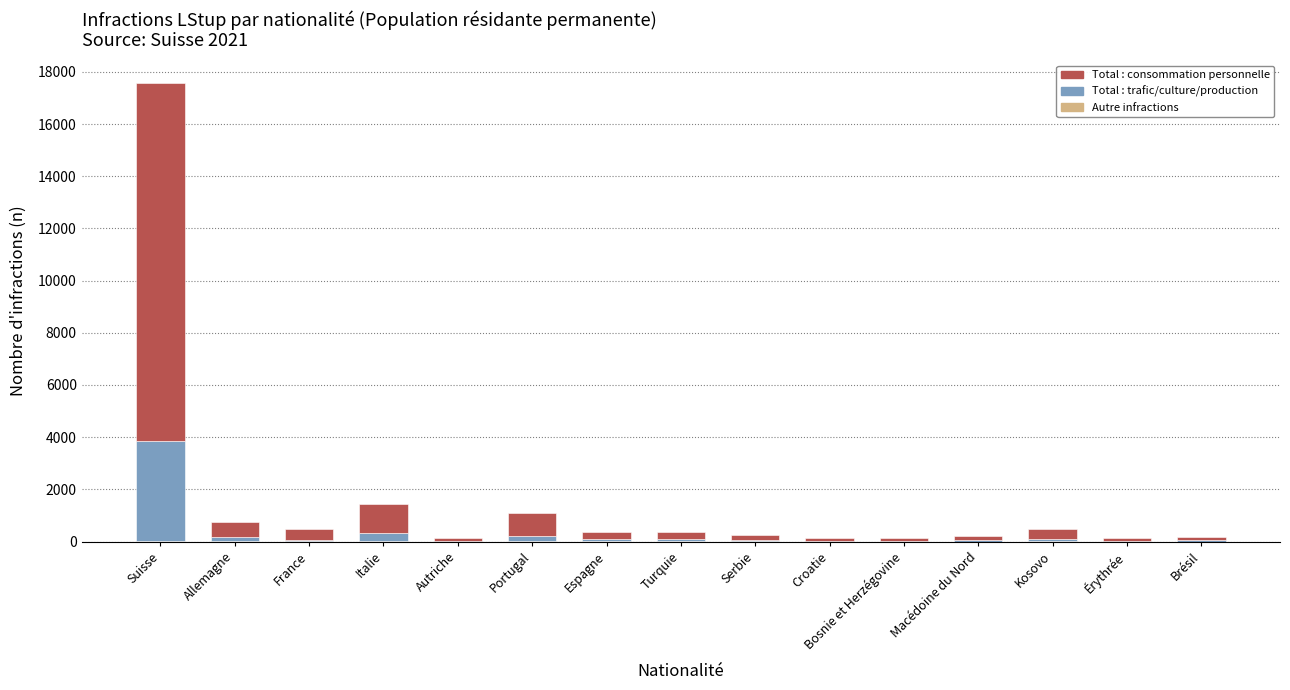

At which category is the sum across all series the highest?

Suisse